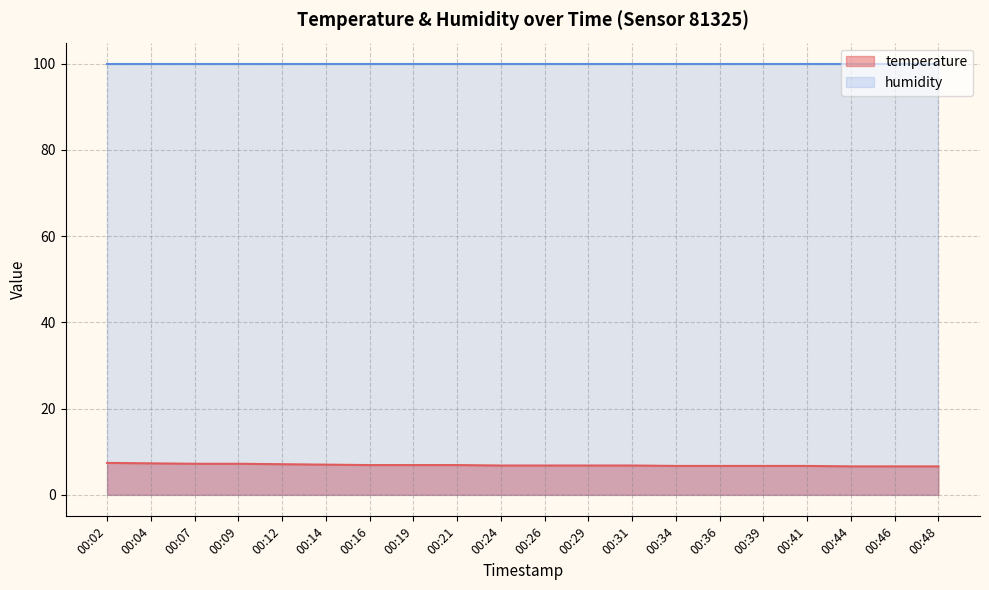

Rank the categories by value from highest to lowest.

00:02, 00:04, 00:07, 00:09, 00:12, 00:14, 00:16, 00:19, 00:21, 00:24, 00:26, 00:29, 00:31, 00:34, 00:36, 00:39, 00:41, 00:44, 00:46, 00:48